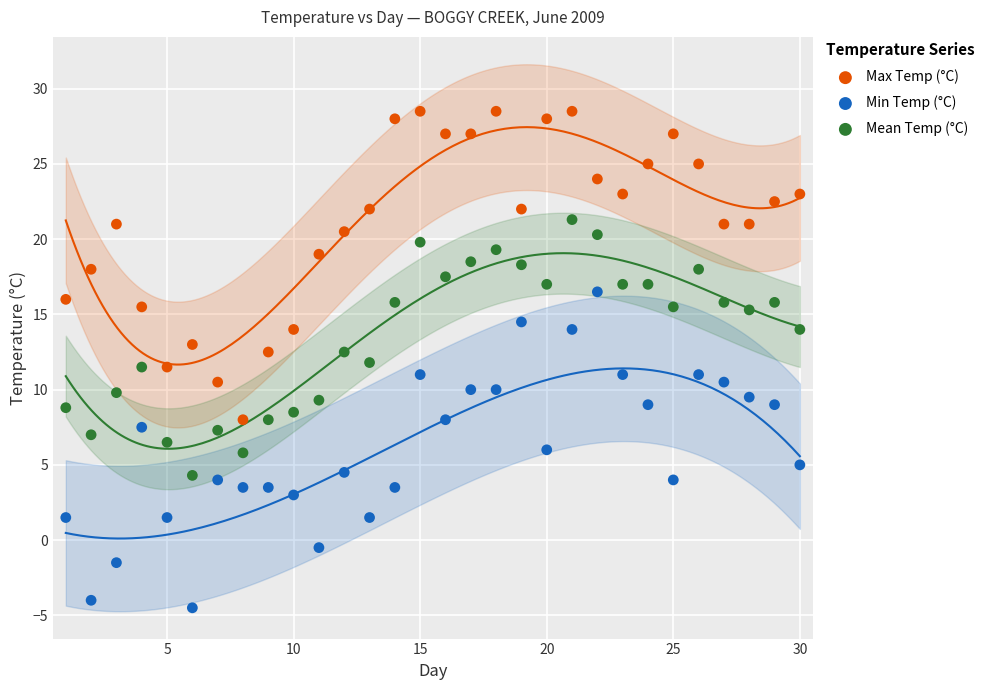

Which series contains the highest Y value?

Max Temp (°C)